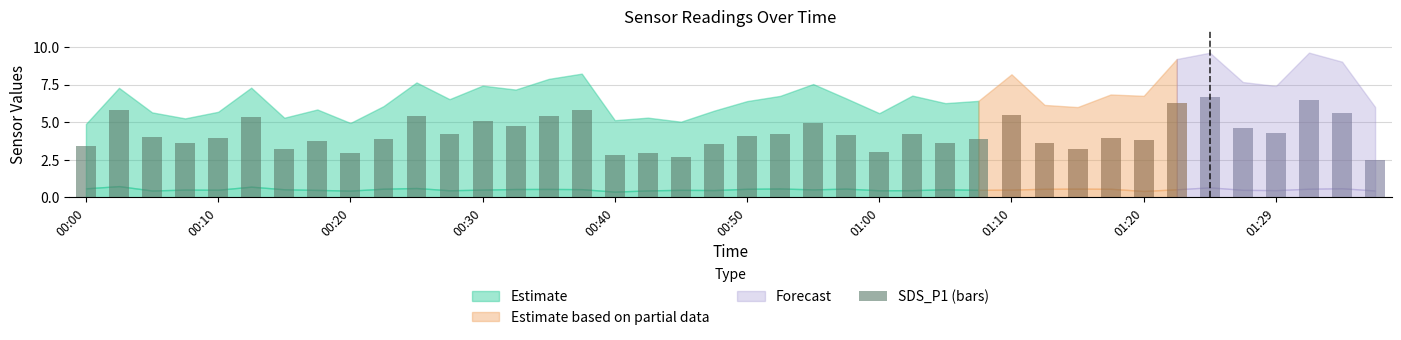

What is the value of the 36th bar from the left?

4.6